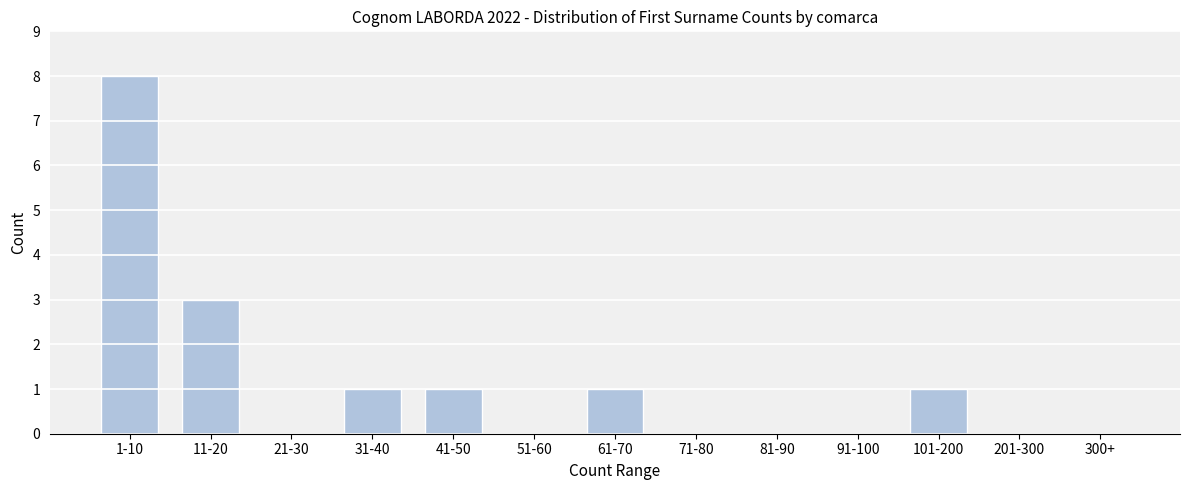

Reading right to left, transcribe all the data shown in this chart.

300+=0	201-300=0	101-200=1	91-100=0	81-90=0	71-80=0	61-70=1	51-60=0	41-50=1	31-40=1	21-30=0	11-20=3	1-10=8